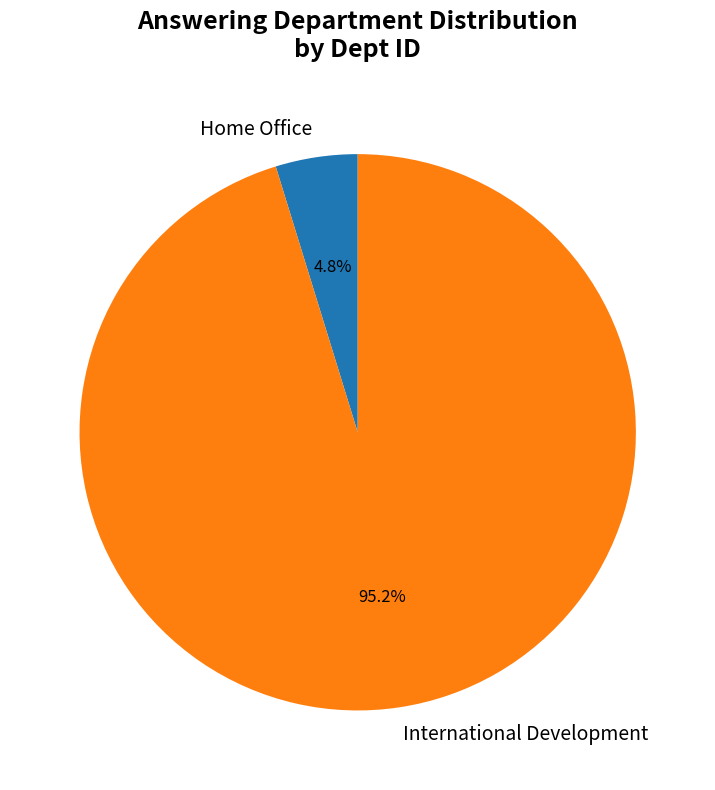

Does any single category account for the majority?

Yes